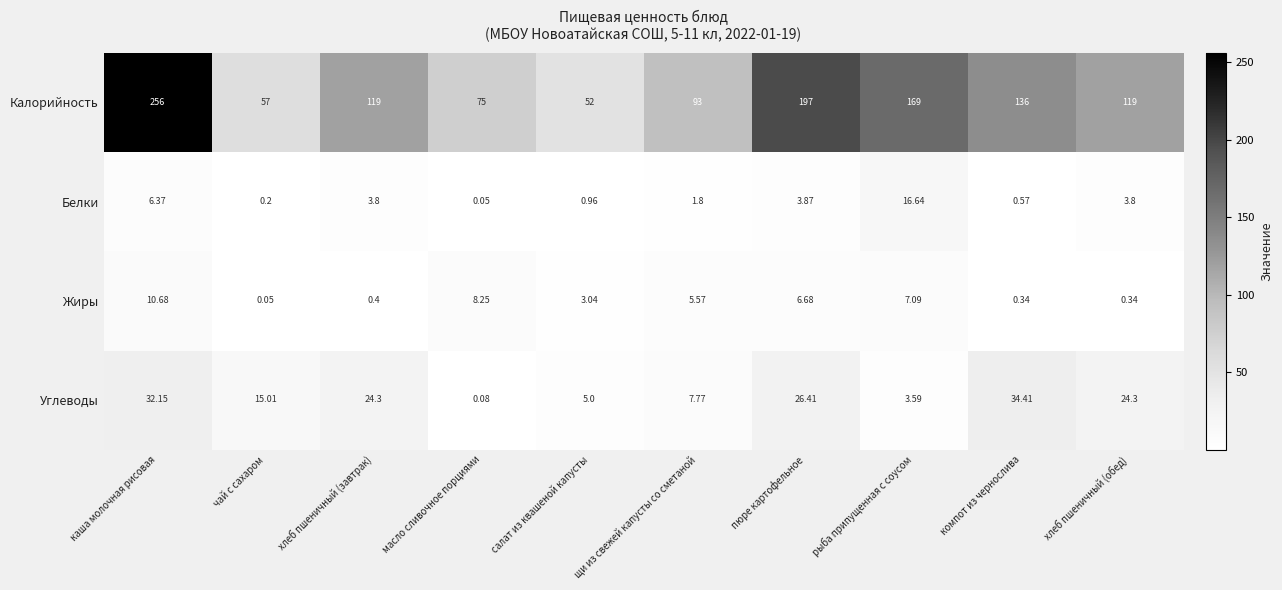

At пюре картофельное, list the series in order from largest to smallest.

Калорийность, Углеводы, Жиры, Белки